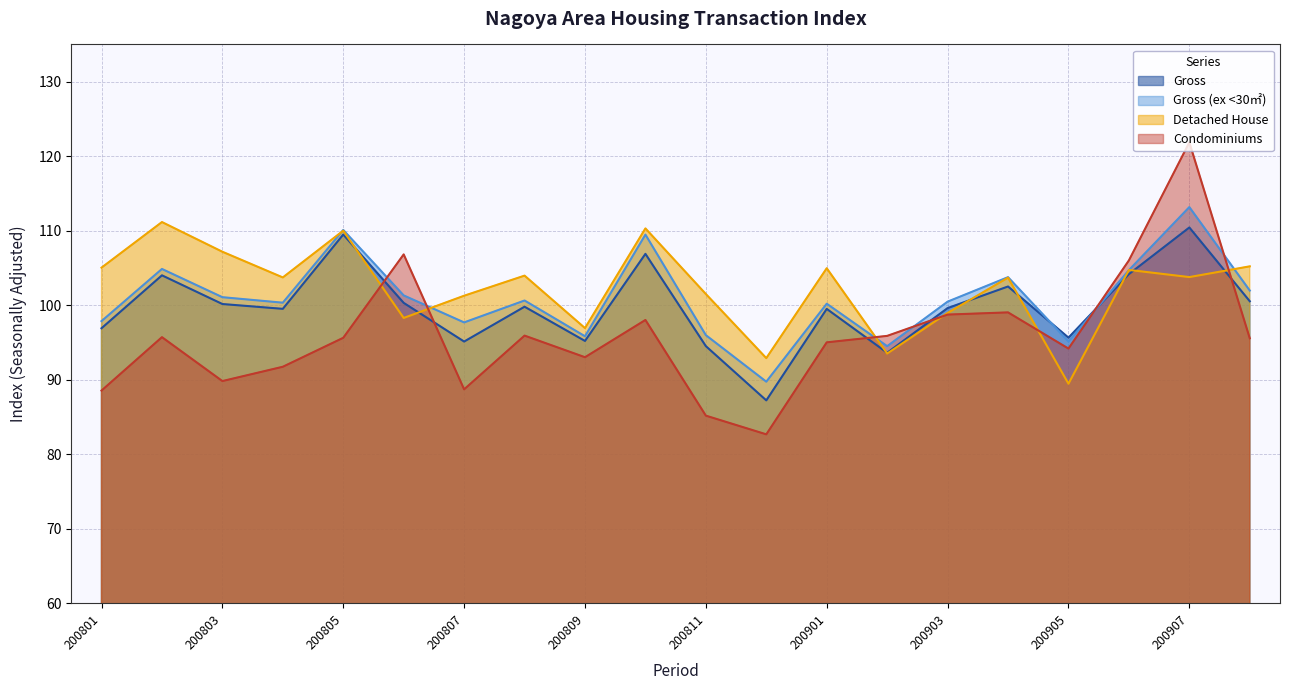

How many lines are shown in the chart?

4